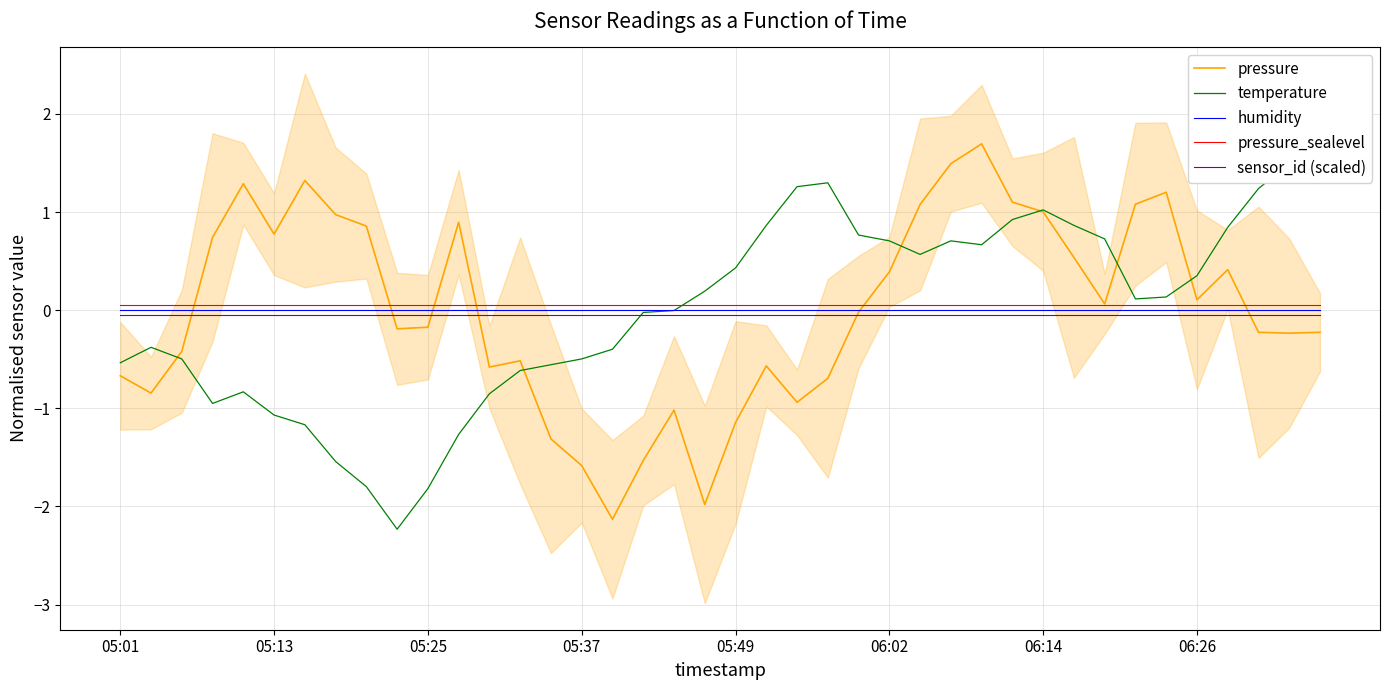

Between 06:26 and 23, which series saw the biggest shift?

temperature